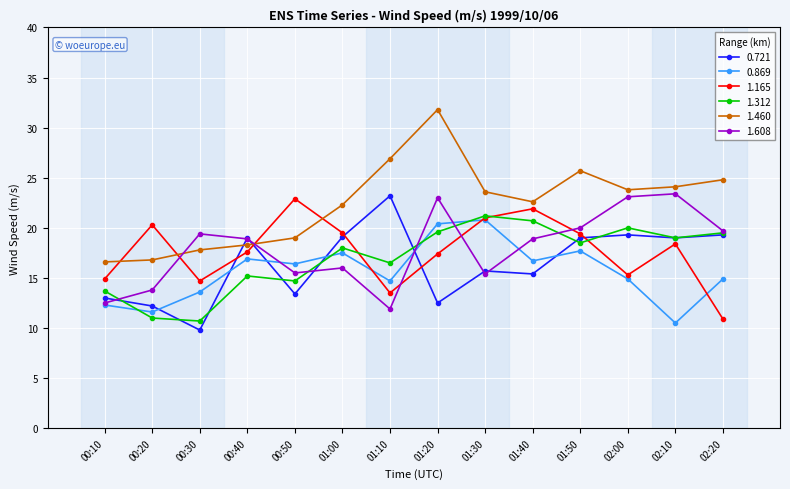

Where is the first local maximum for 1.608?

00:30